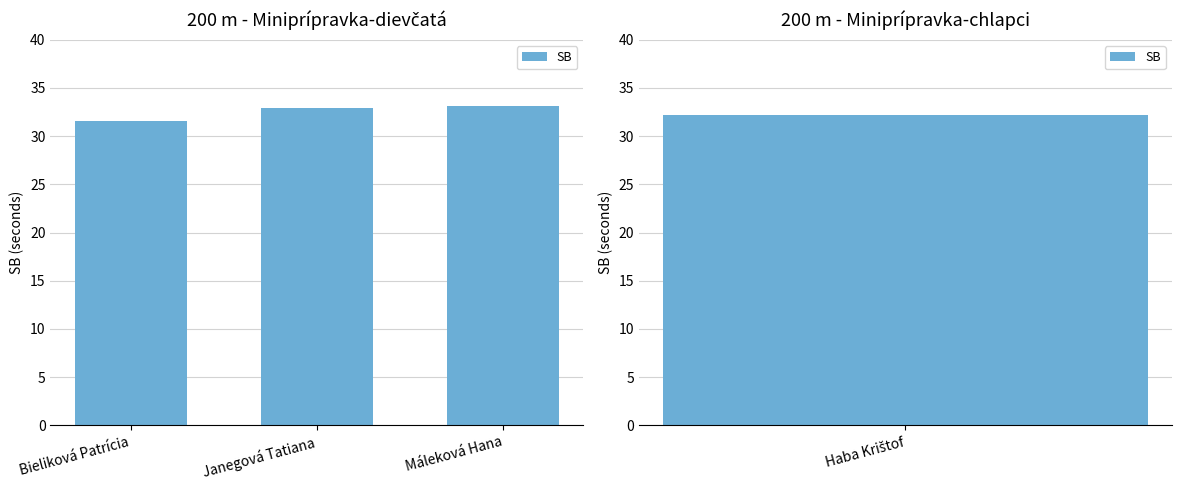

What is the approximate value at Janegová Tatiana?

32.9